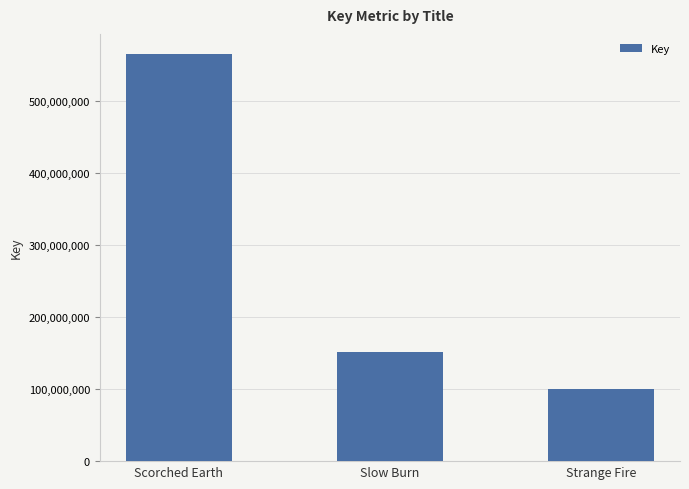

What is the greatest value displayed?

564574477